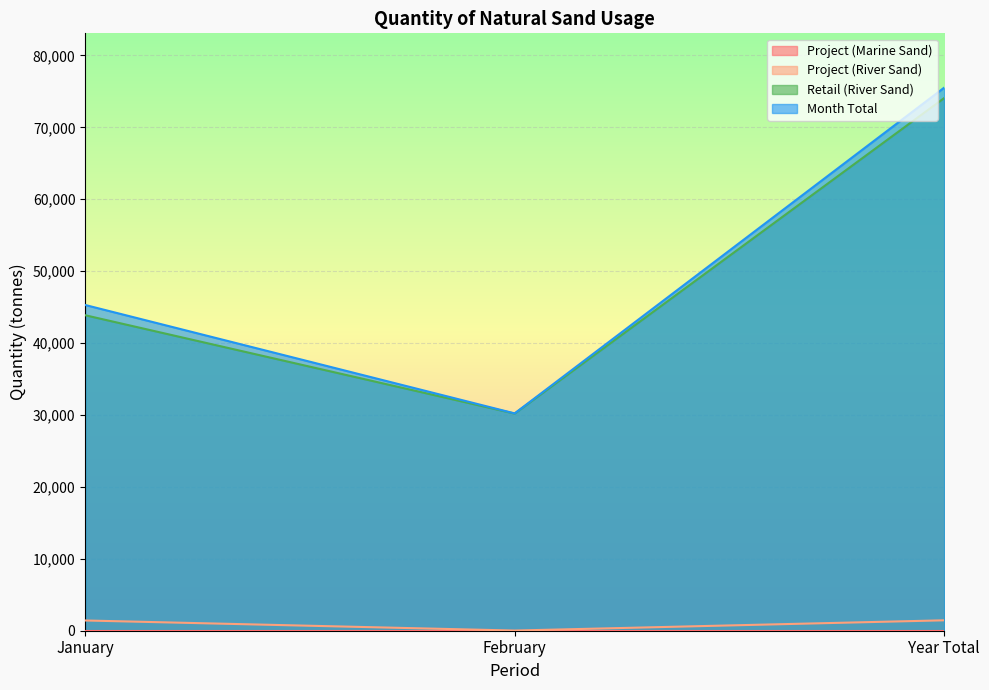

What is the total value across all series at January?

90590